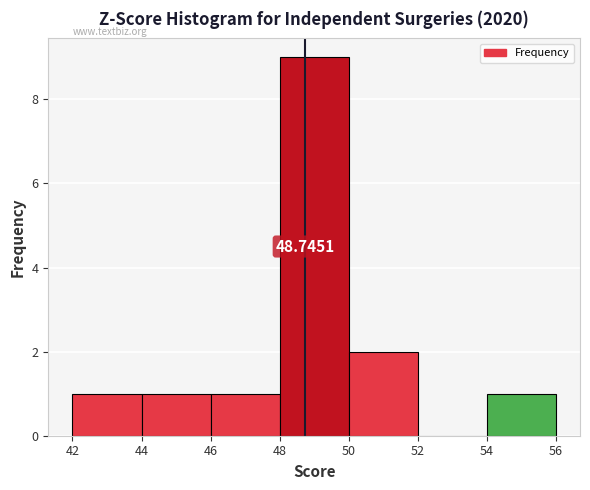

Over which range of the x-axis is the bar tallest?

48 to 50